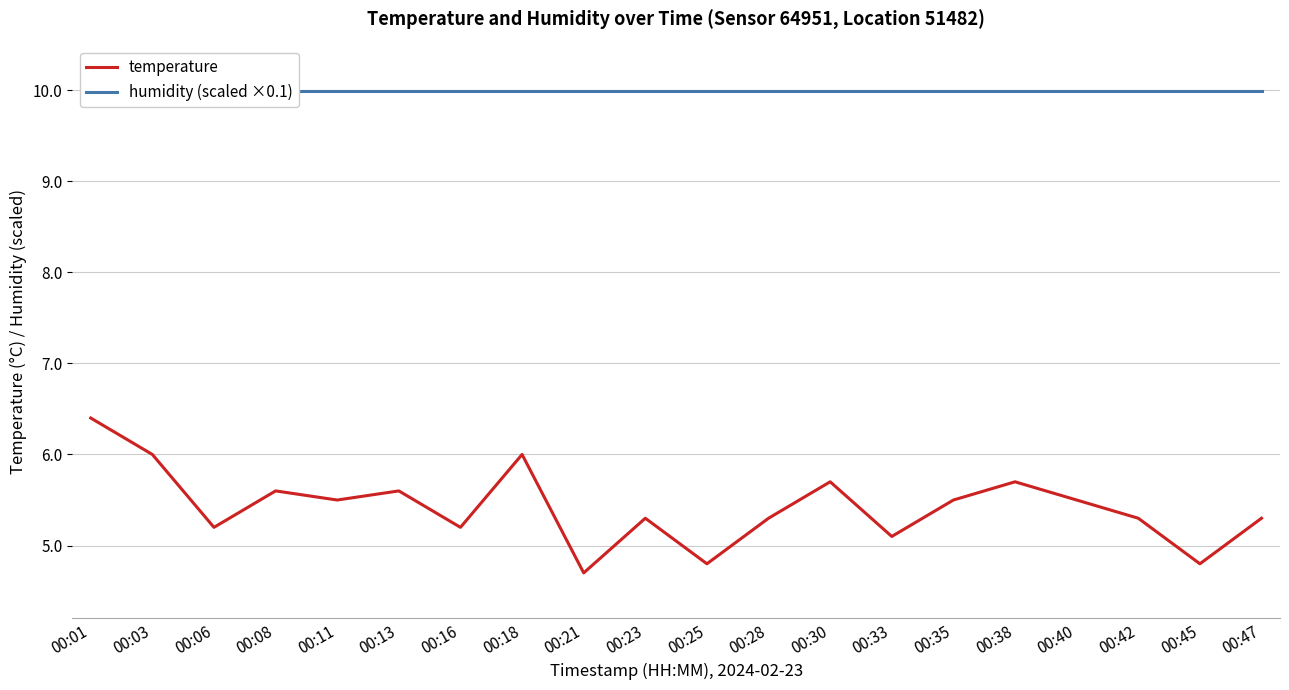

How many data points in temperature are above 5?

17